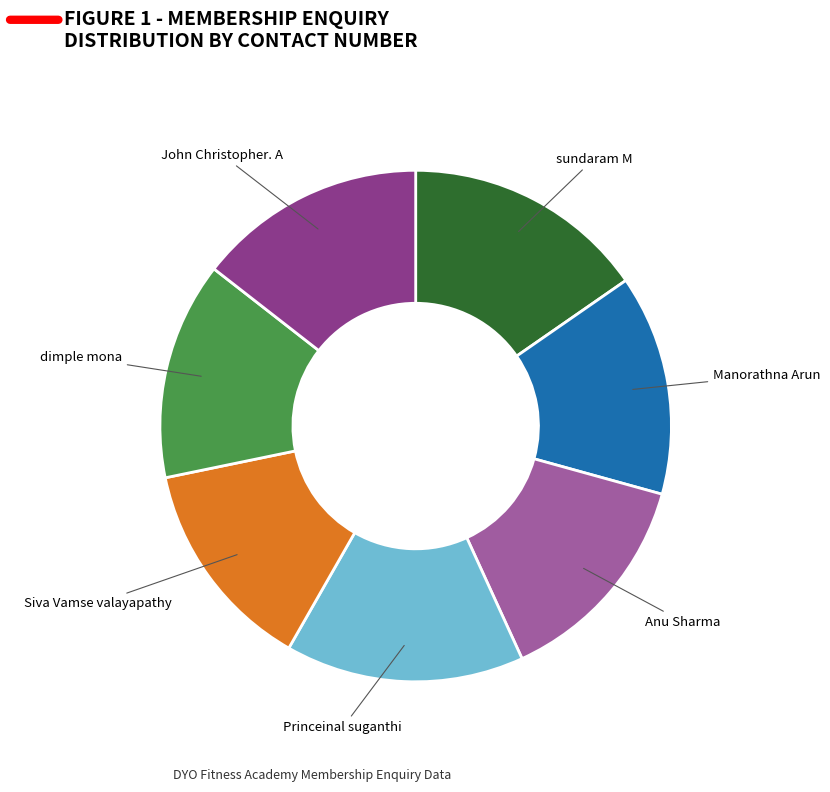

Is there any slice that represents more than half of the pie?

No